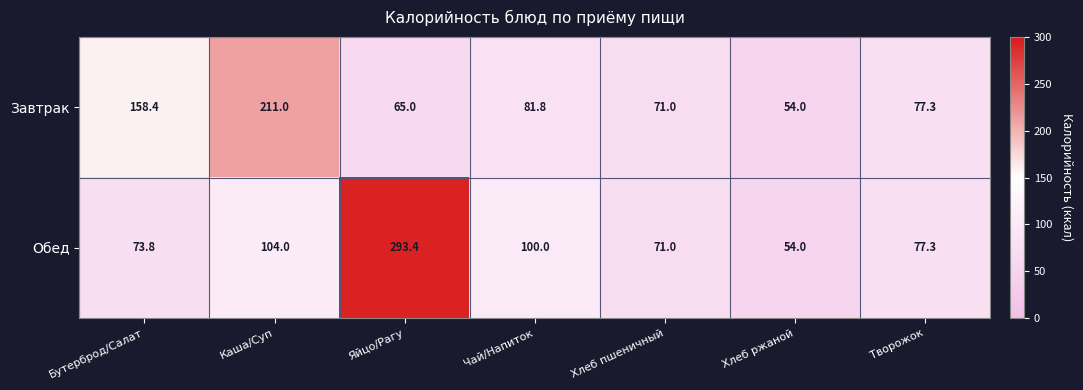

At which category is the sum across all series the highest?

Яйцо/Рагу